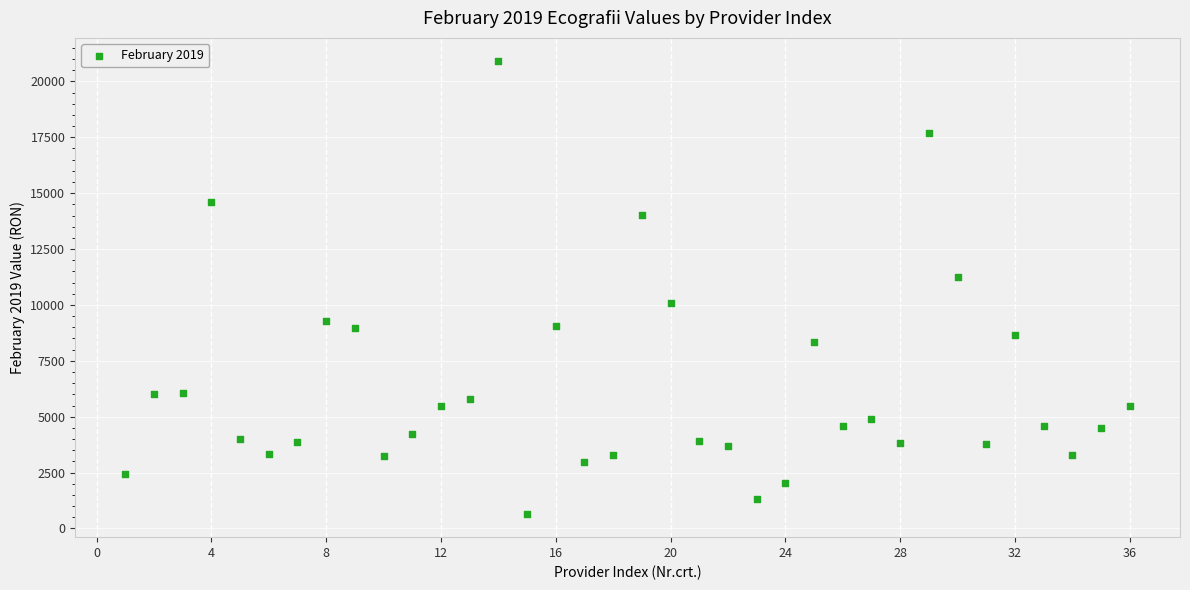

What is the range of Y values (max minus min)?

20305.6